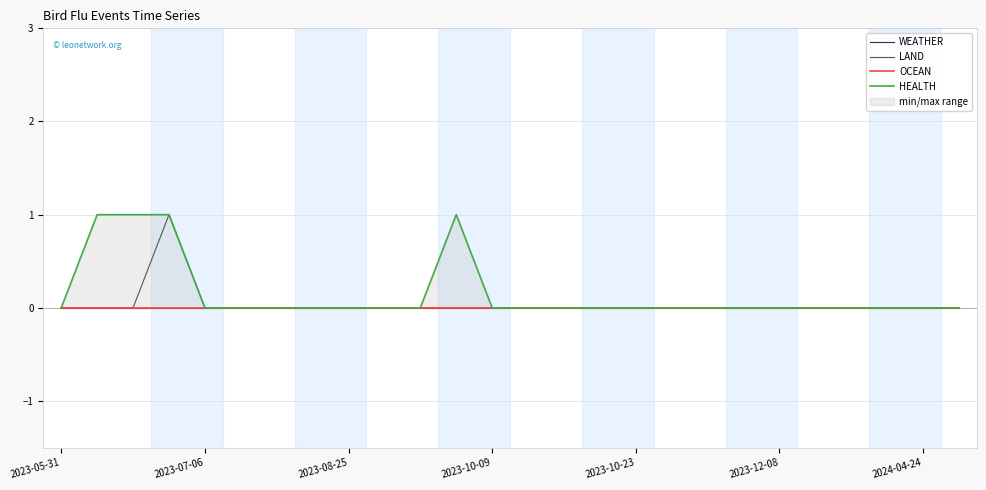

How many lines are shown in the chart?

4